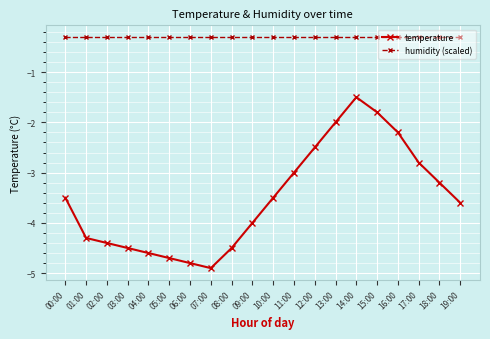

What is the difference between the highest and lowest values at 03:00?

4.2